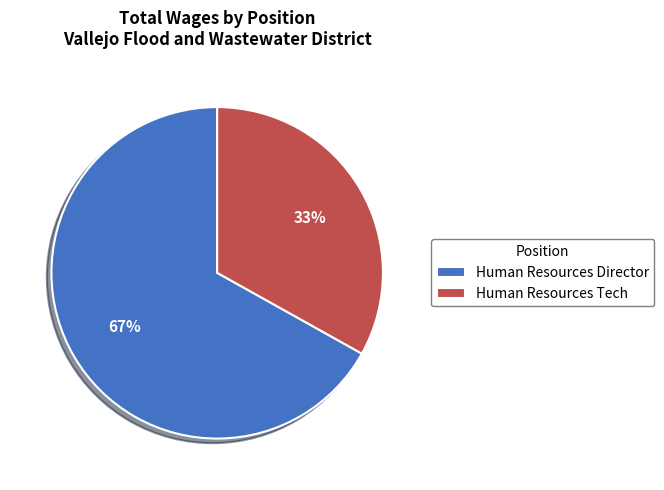

Approximately how many times larger is the value at Human Resources Tech compared to Human Resources Director?

0.5